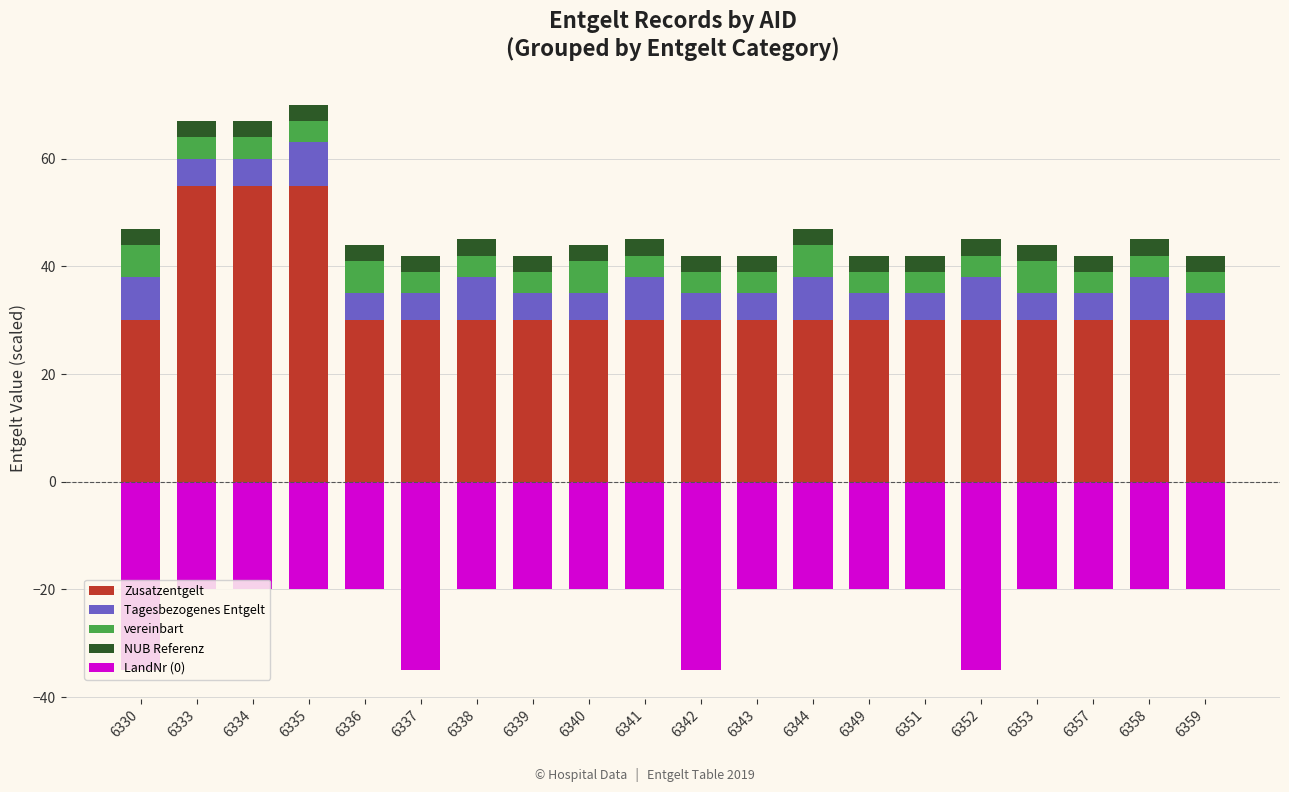

What is the maximum value shown in the chart?

55